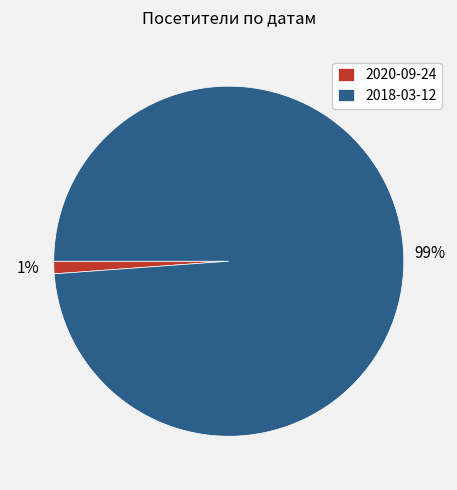

Does 2020-09-24 represent more than half of the total?

No